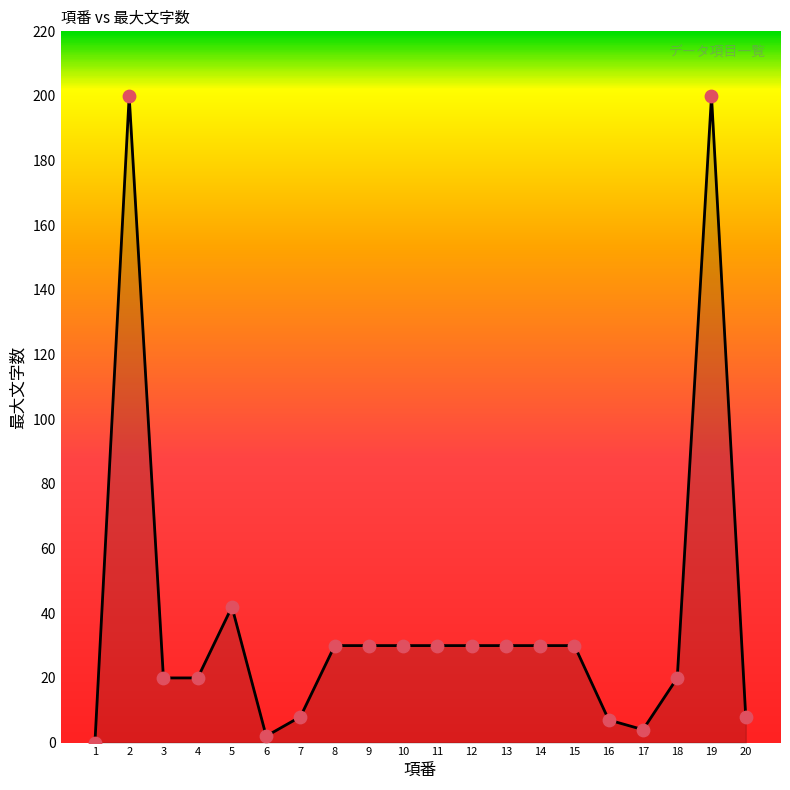

What is the ratio of the value at 18 to the value at 15?

0.7